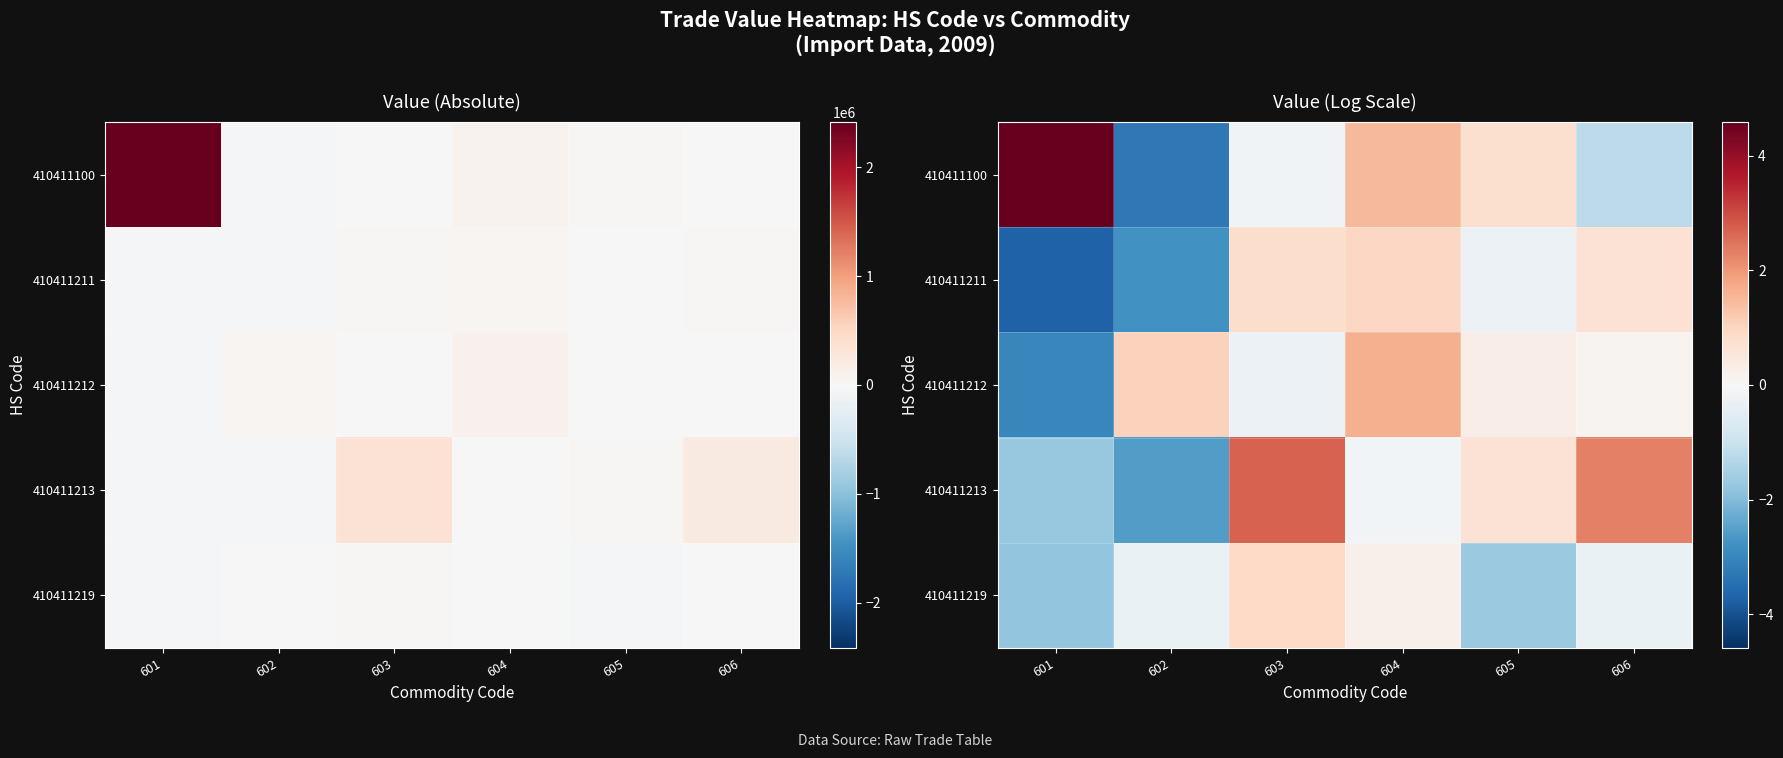

Is it true that 410411211 equals -1.8 at 602?

False